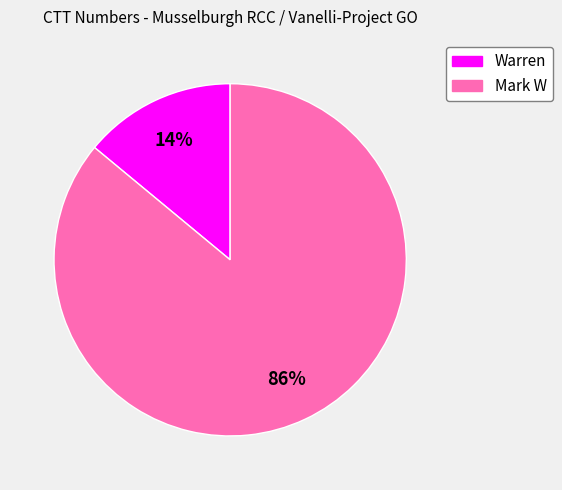

To the nearest percent, what is the difference between the largest and smallest slice percentages?

72%